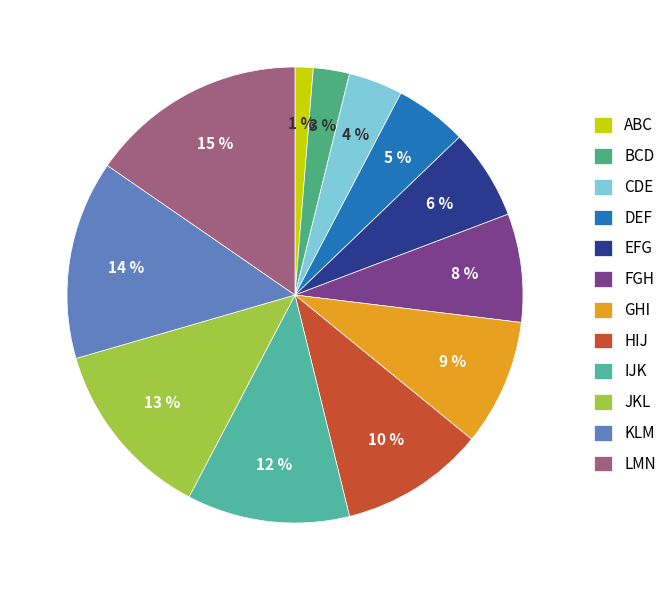

Which category has the smallest portion of the pie?

ABC